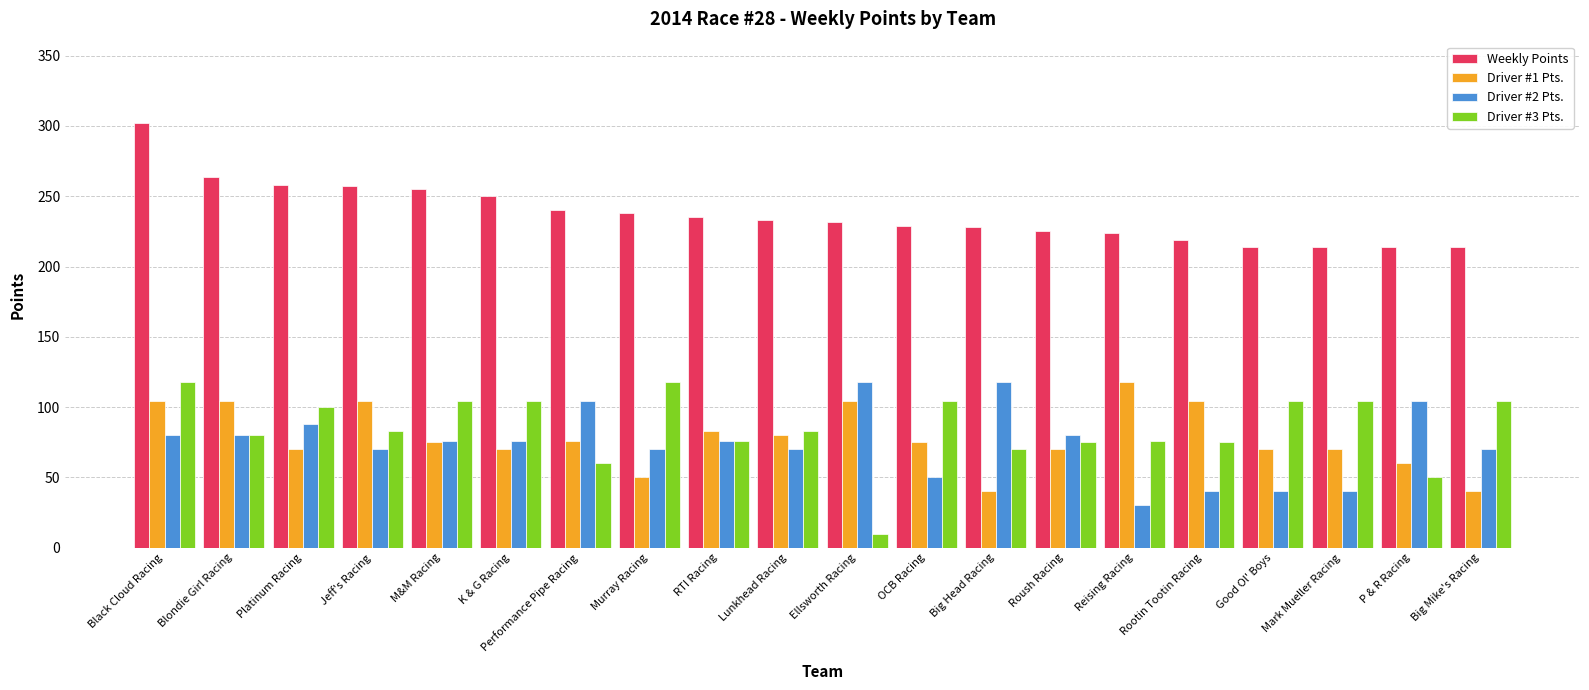

Where does the Driver #1 Pts. series first go above 75?

Black Cloud Racing